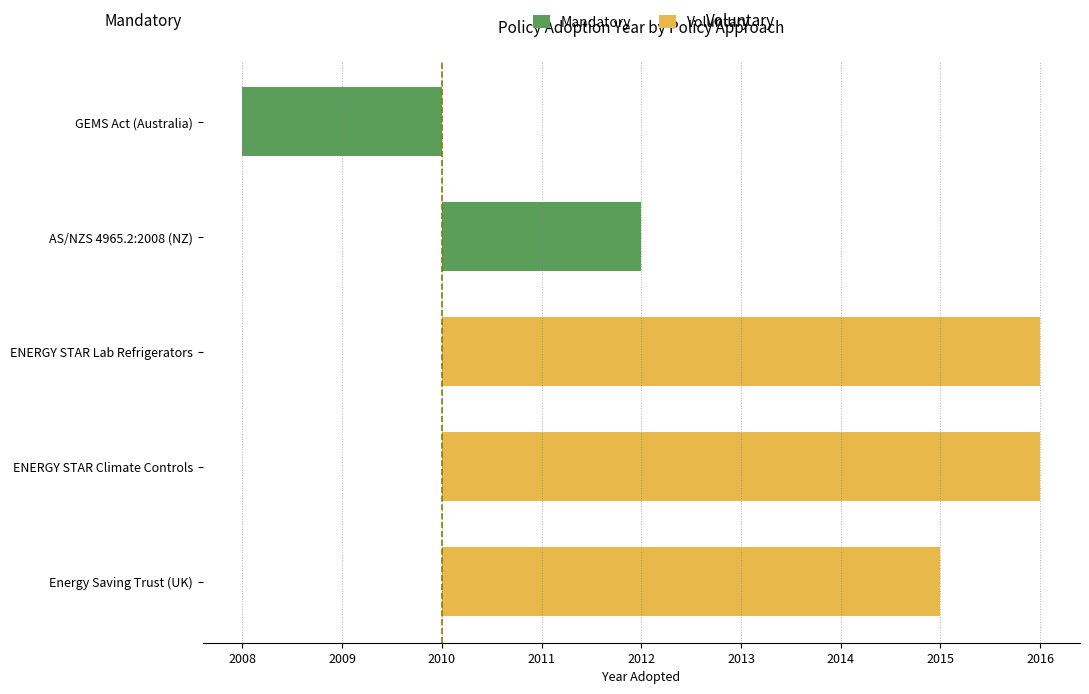

Does the chart contain any negative values?

No